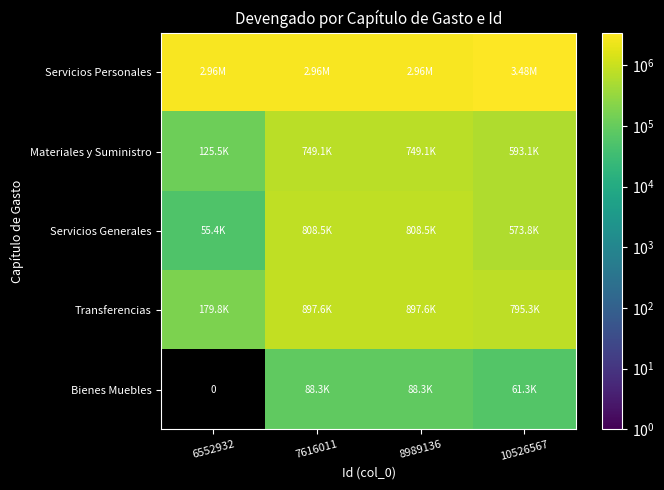

What is the difference between the maximum and second lowest values in the Servicios Personales series?

519973.7